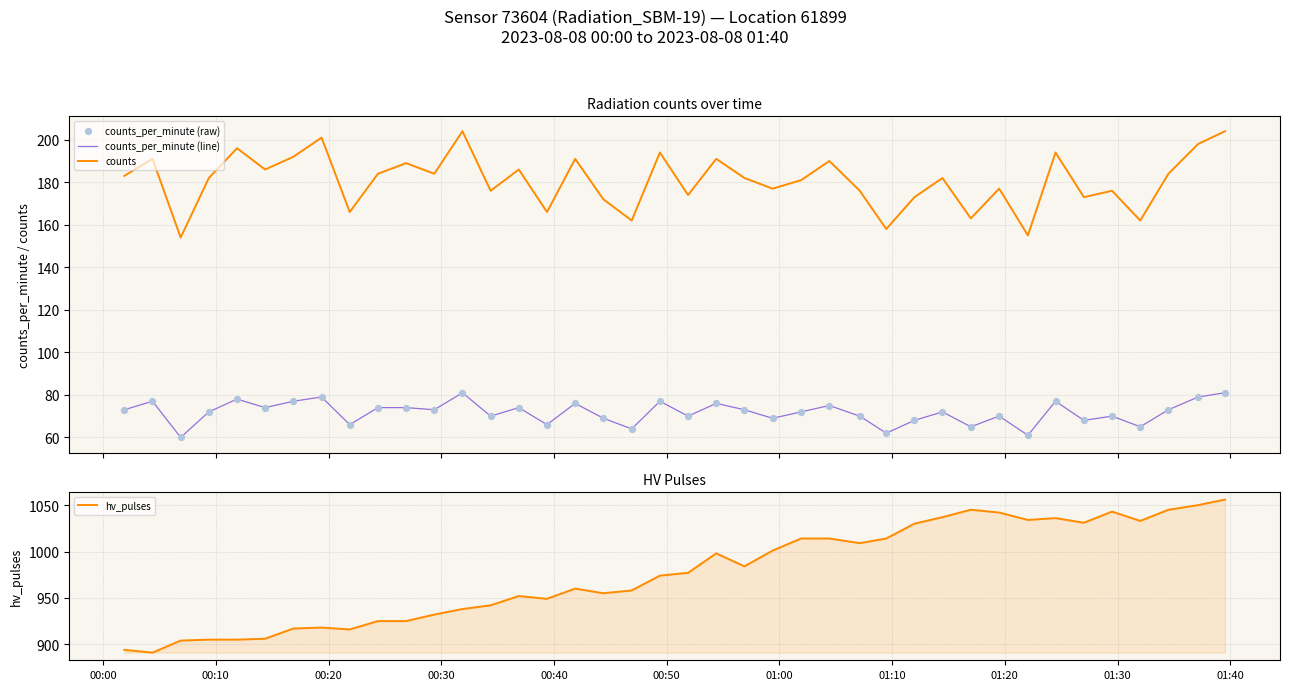

True or false: counts_per_minute (line) and counts cross at least once.

False